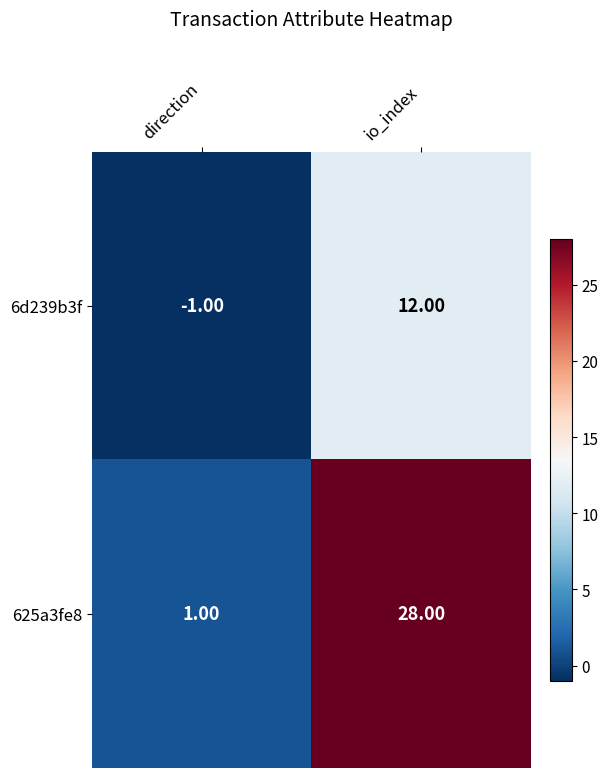

Which series changed the most between direction and io_index?

625a3fe8